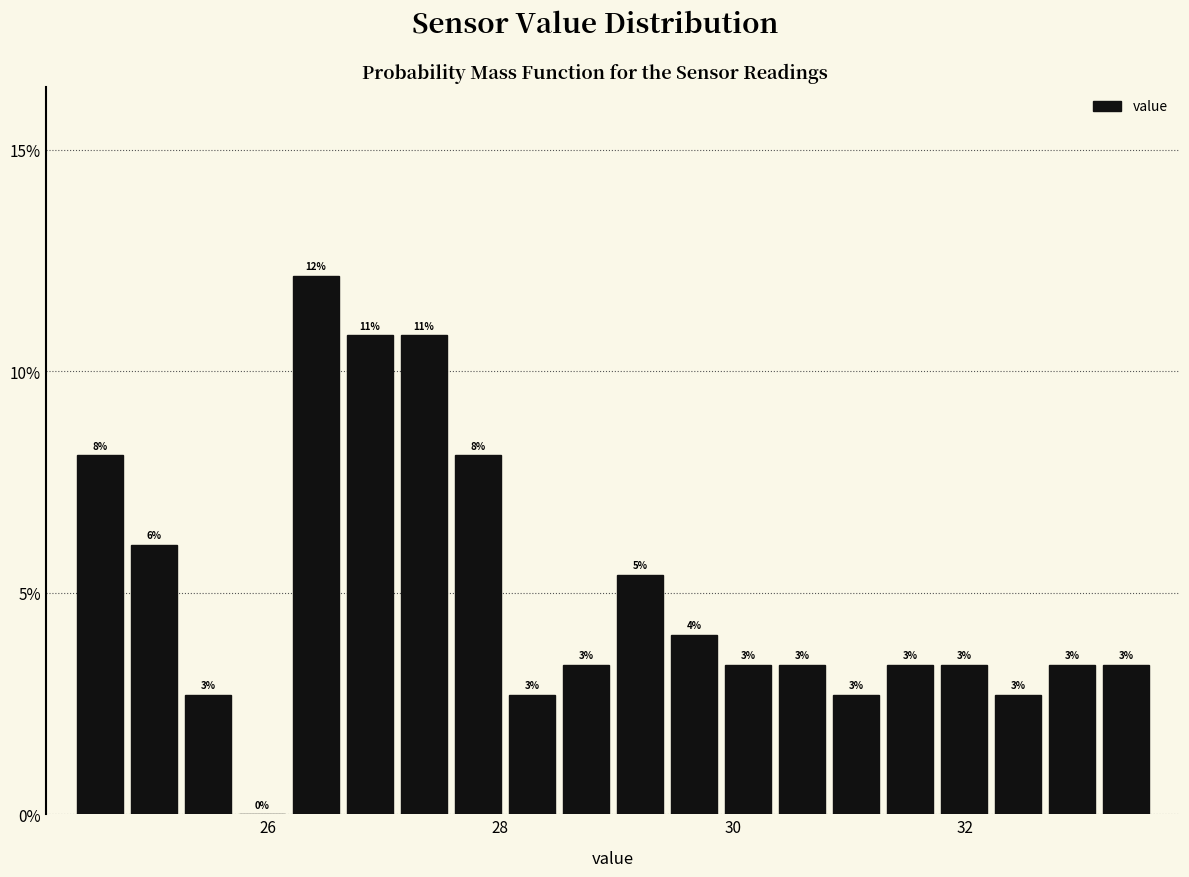

Around what value on the x-axis is the tallest bar? Give the approximate position of its centre, as read against the axis.

26.4